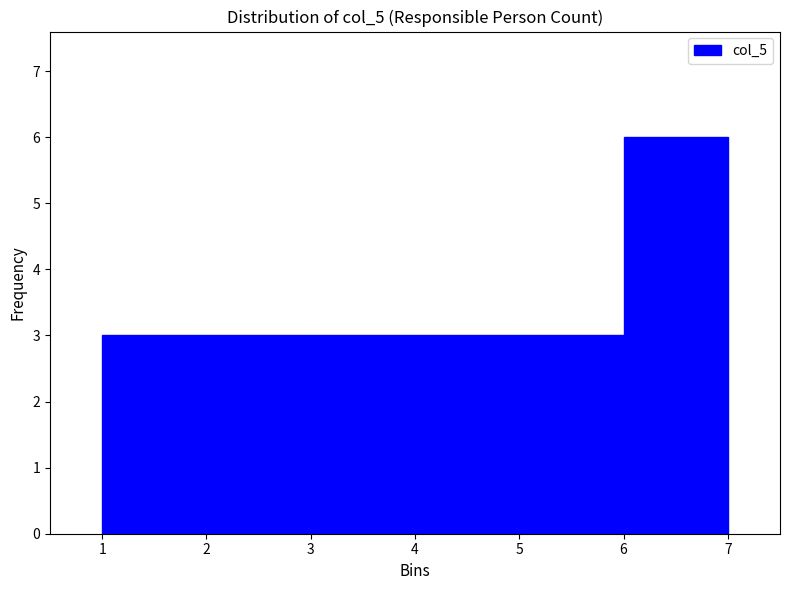

Over which range of the x-axis is the bar tallest?

6 to 7